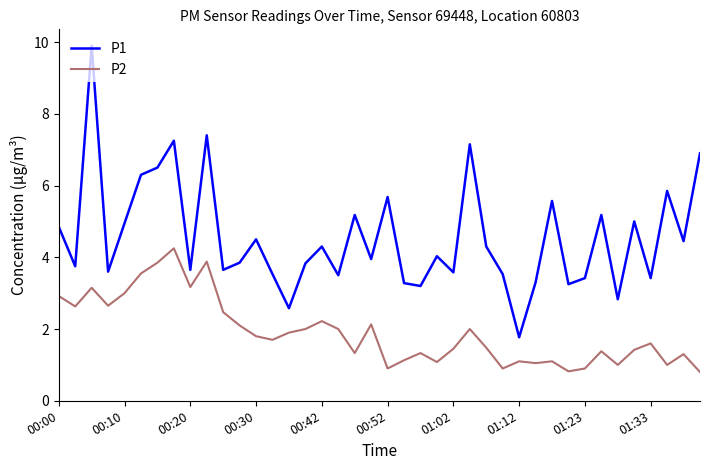

List the series in order of their overall mean, lowest first.

P2, P1